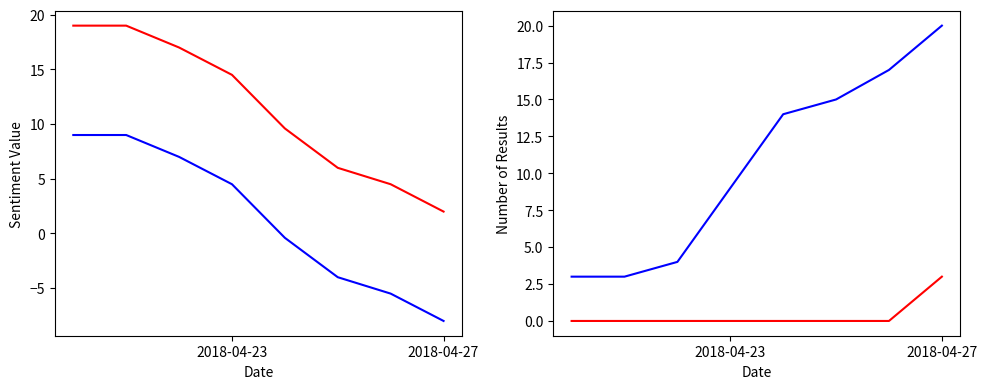

Is the value of Excess Count at 3 greater than the value of Avg anli.id (shifted) at 5?

Yes